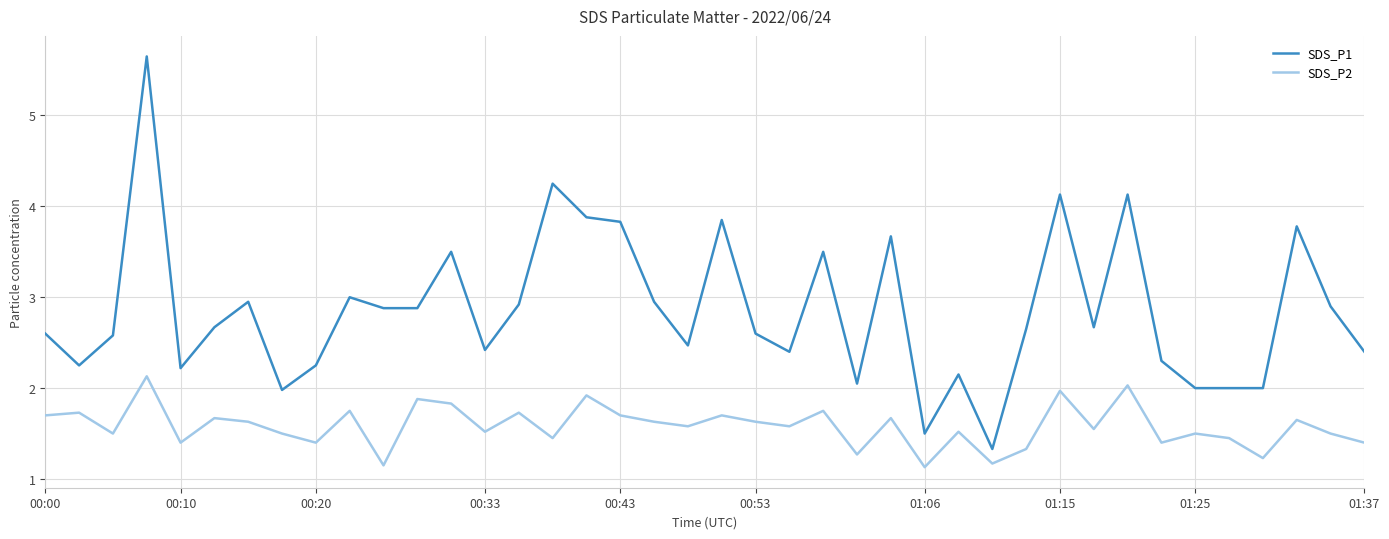

True or false: SDS_P2 and SDS_P1 cross at least once.

False